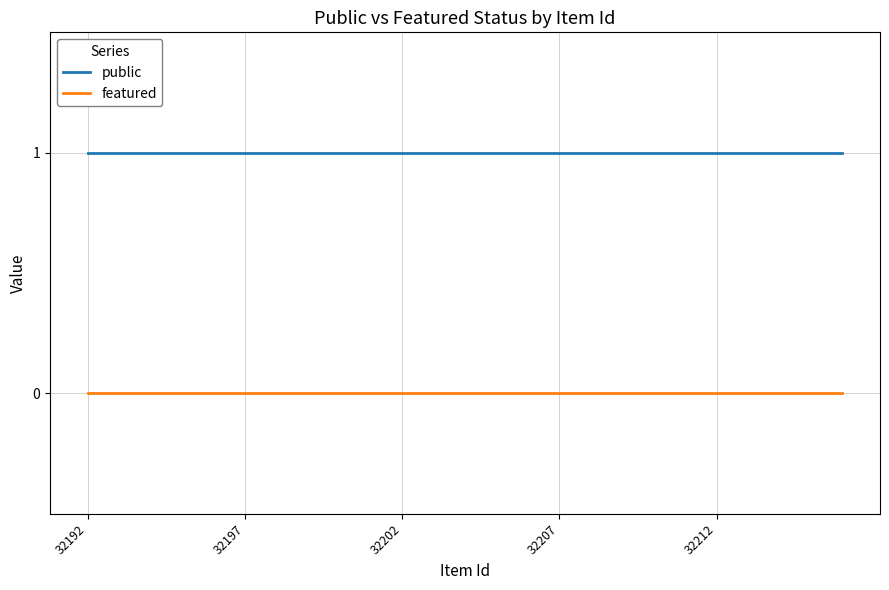

Rank the series by their average value, from lowest to highest.

featured, public